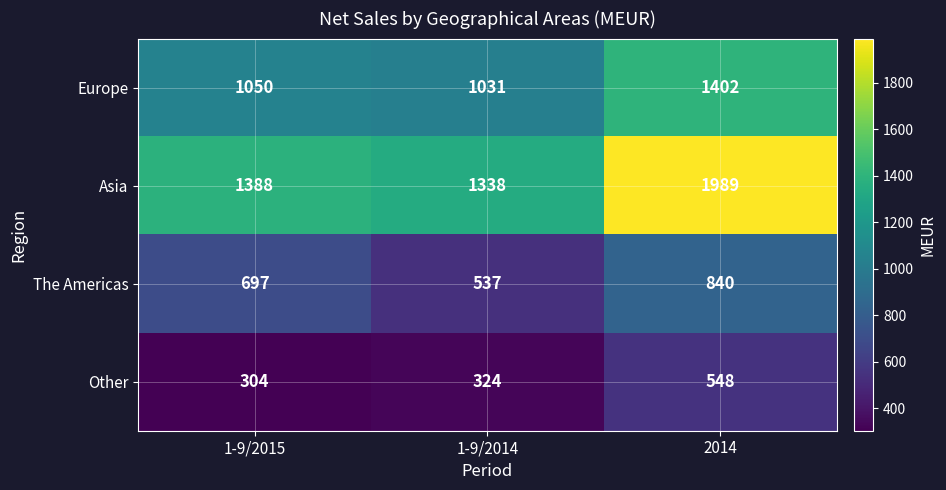

Between 1-9/2015 and 1-9/2014, which series saw the biggest shift?

The Americas